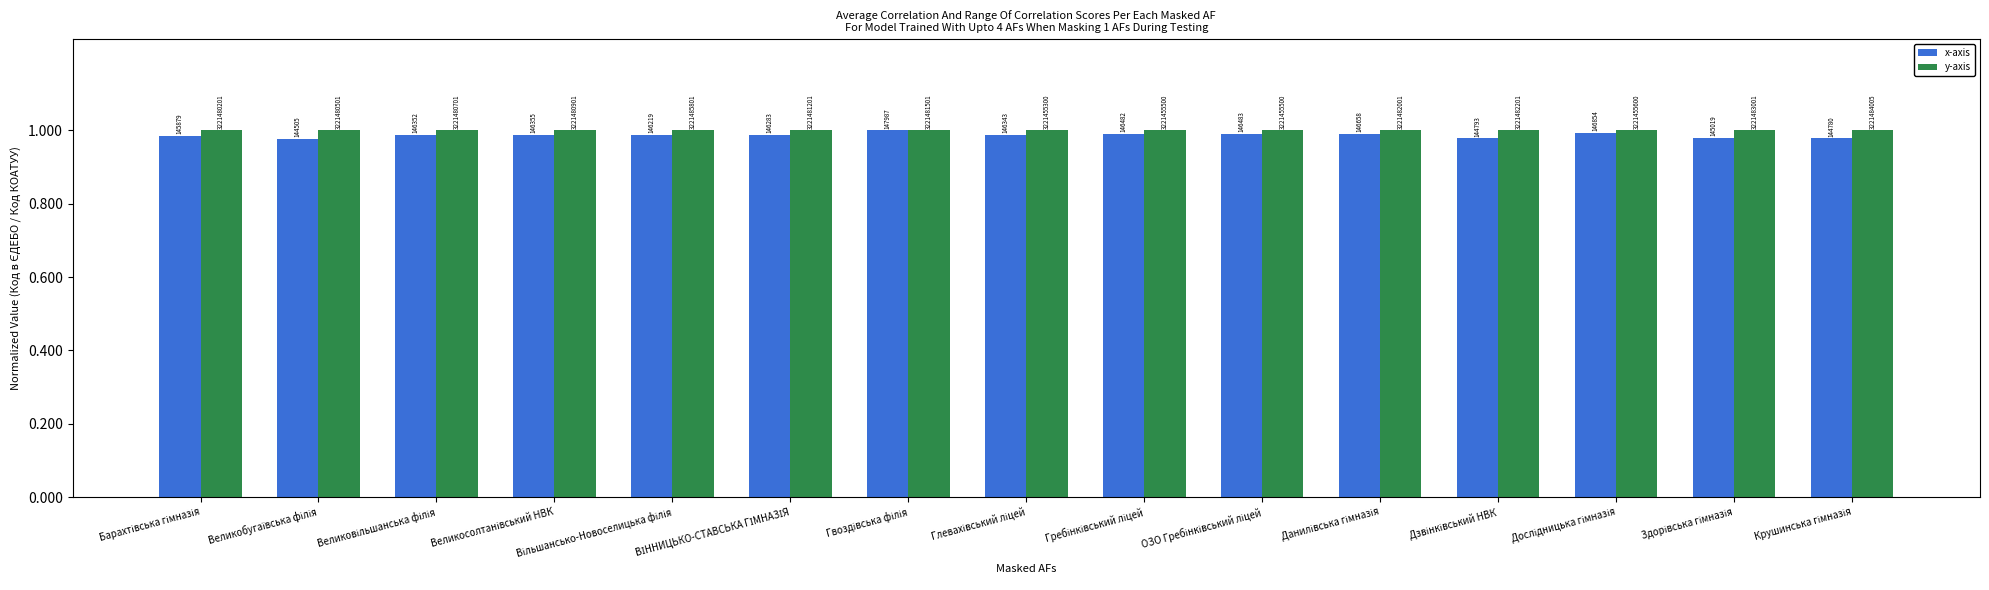

How many bars are there in total?

30